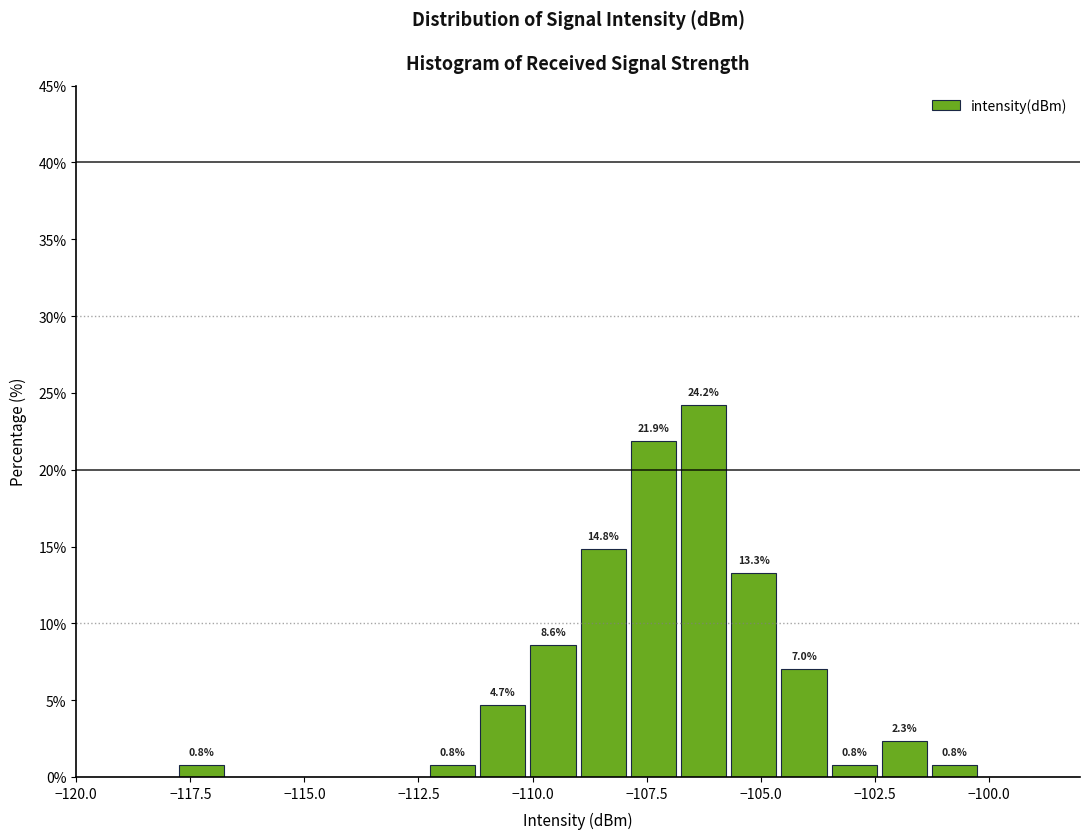

Read against the x-axis, roughly where is the centre of the tallest bar?

-106.0